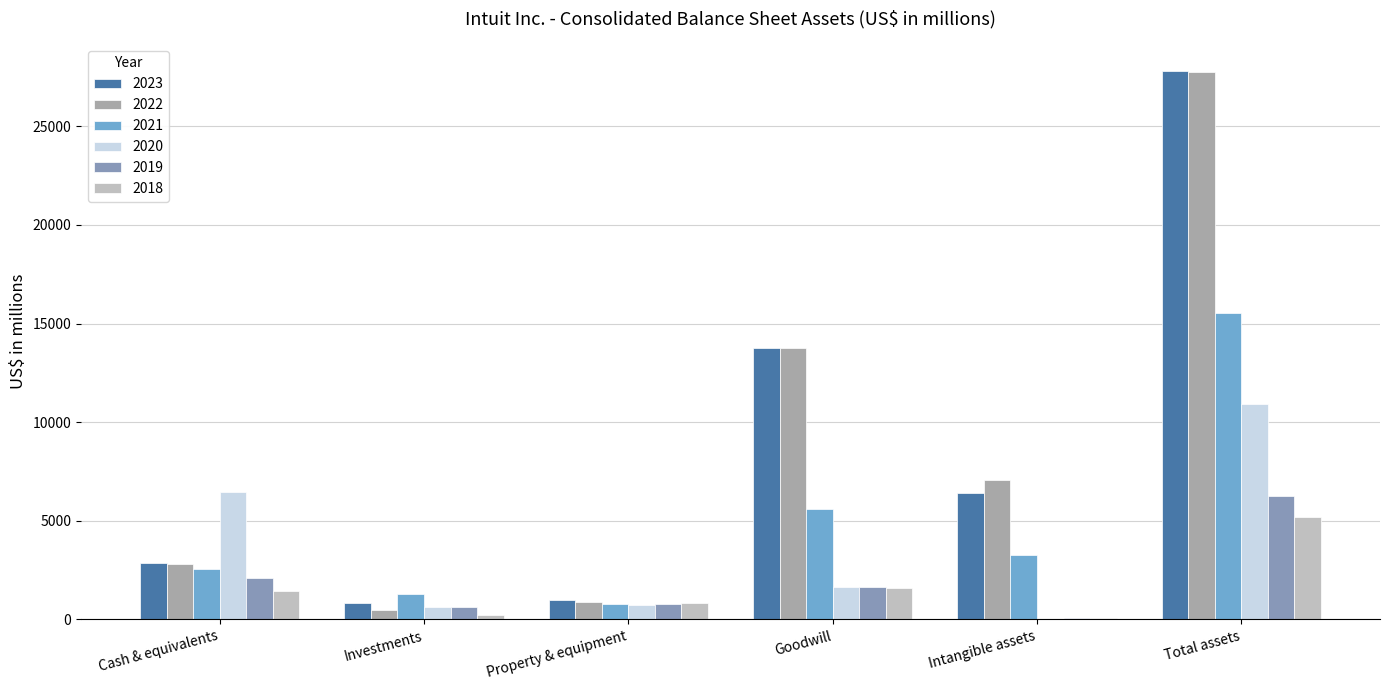

Are the bars horizontal?

No